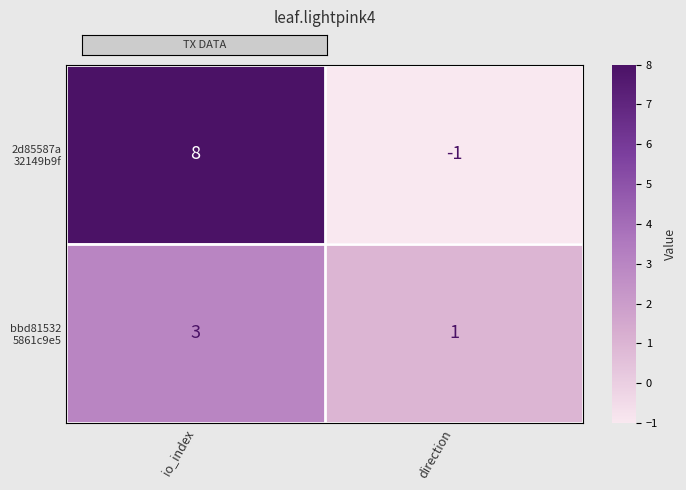

What is the spread (max minus min) of values at io_index?

5